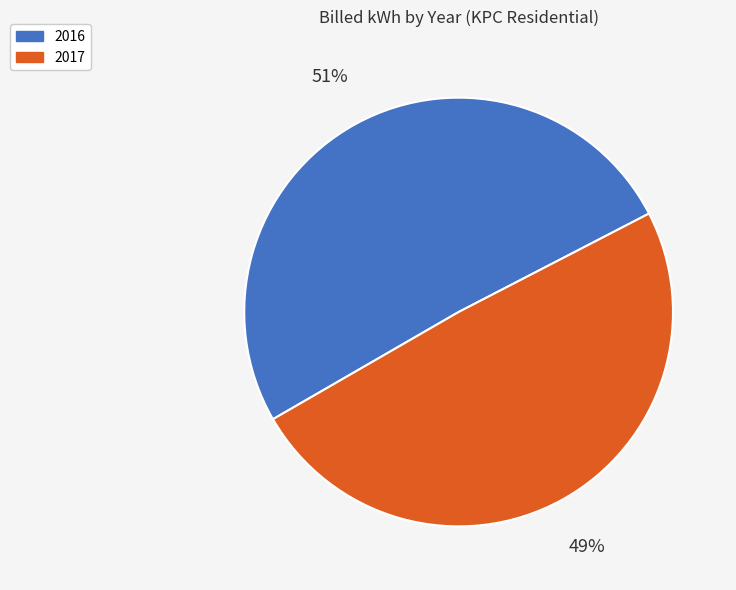

To the nearest percent, what is the average slice percentage?

50%